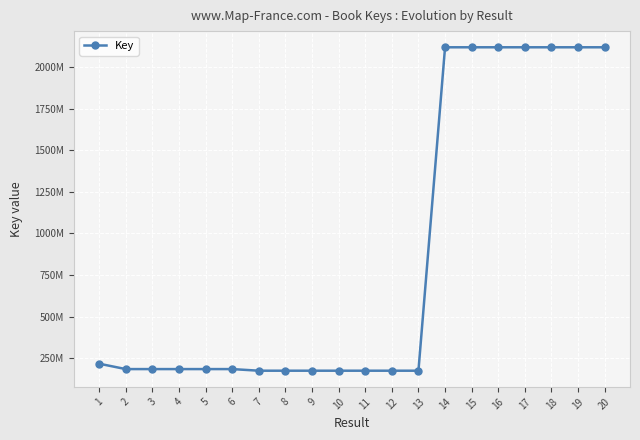

Rank the categories by value from highest to lowest.

16, 19, 18, 17, 15, 14, 20, 1, 6, 4, 2, 3, 5, 10, 11, 13, 8, 7, 9, 12